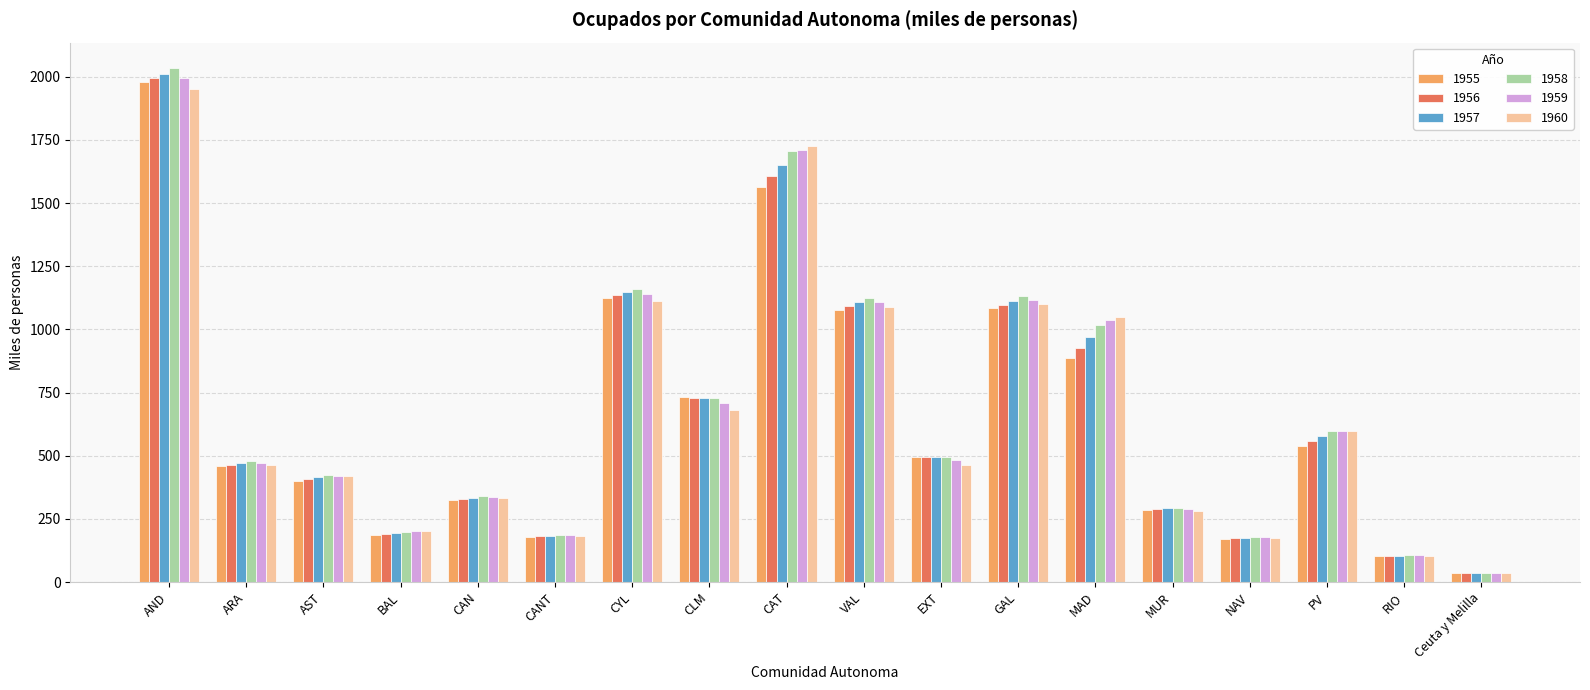

What is the label of the 9th bar from the right?

VAL